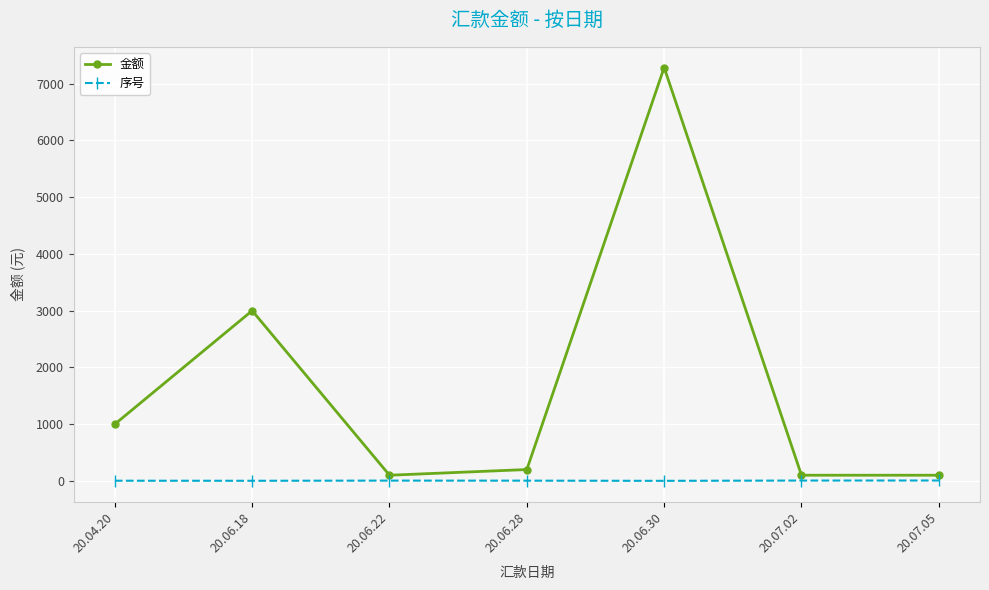

How many lines are shown in the chart?

2